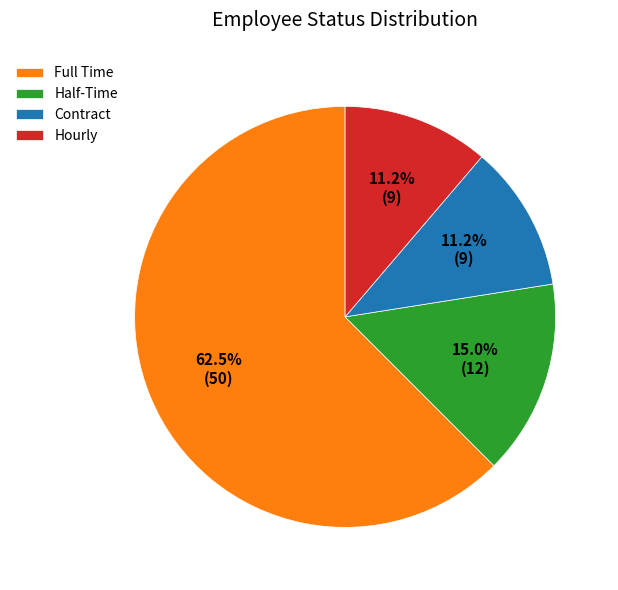

What is the ratio of the value at Half-Time to the value at Contract?

1.3